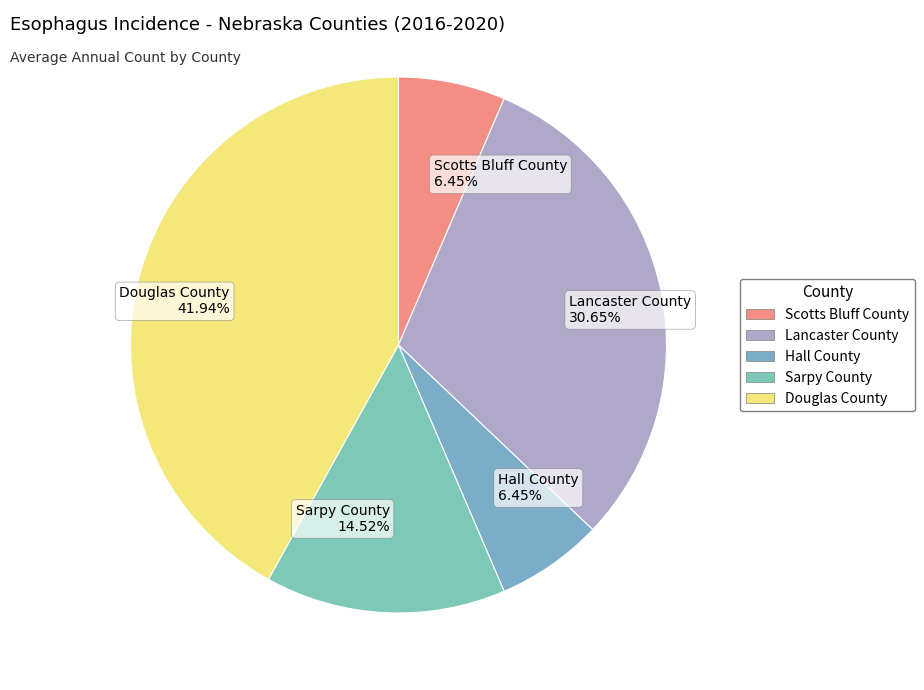

Between Lancaster County and Hall County, which is larger?

Lancaster County